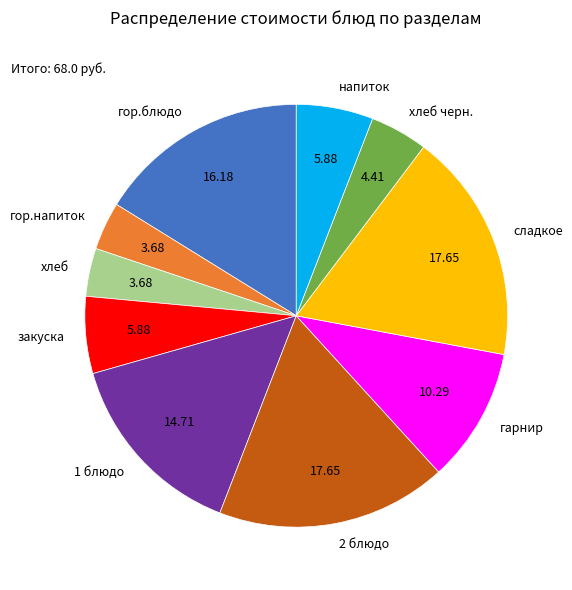

Combined, do хлеб черн. and гор.блюдо account for over 50%?

No